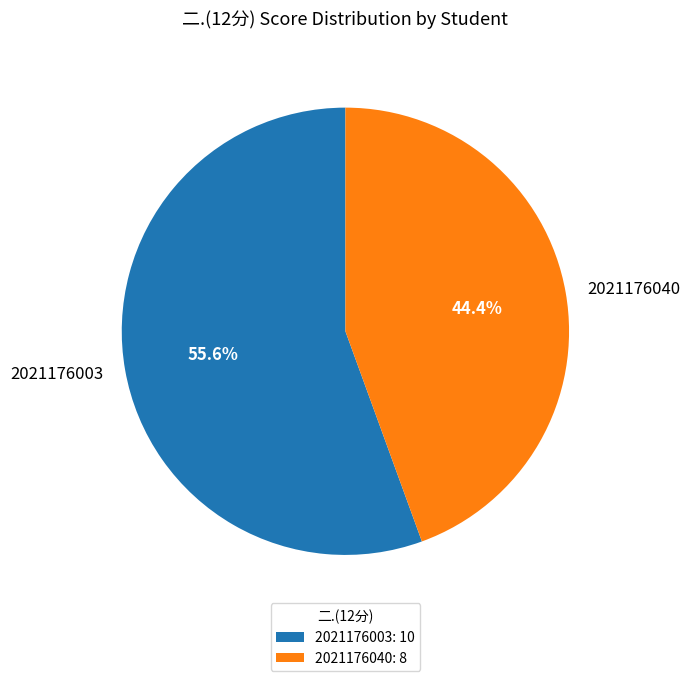

How many segments does this pie chart have?

2